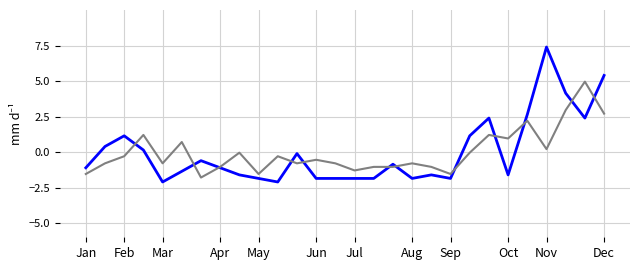

How many series are shown in this chart?

2